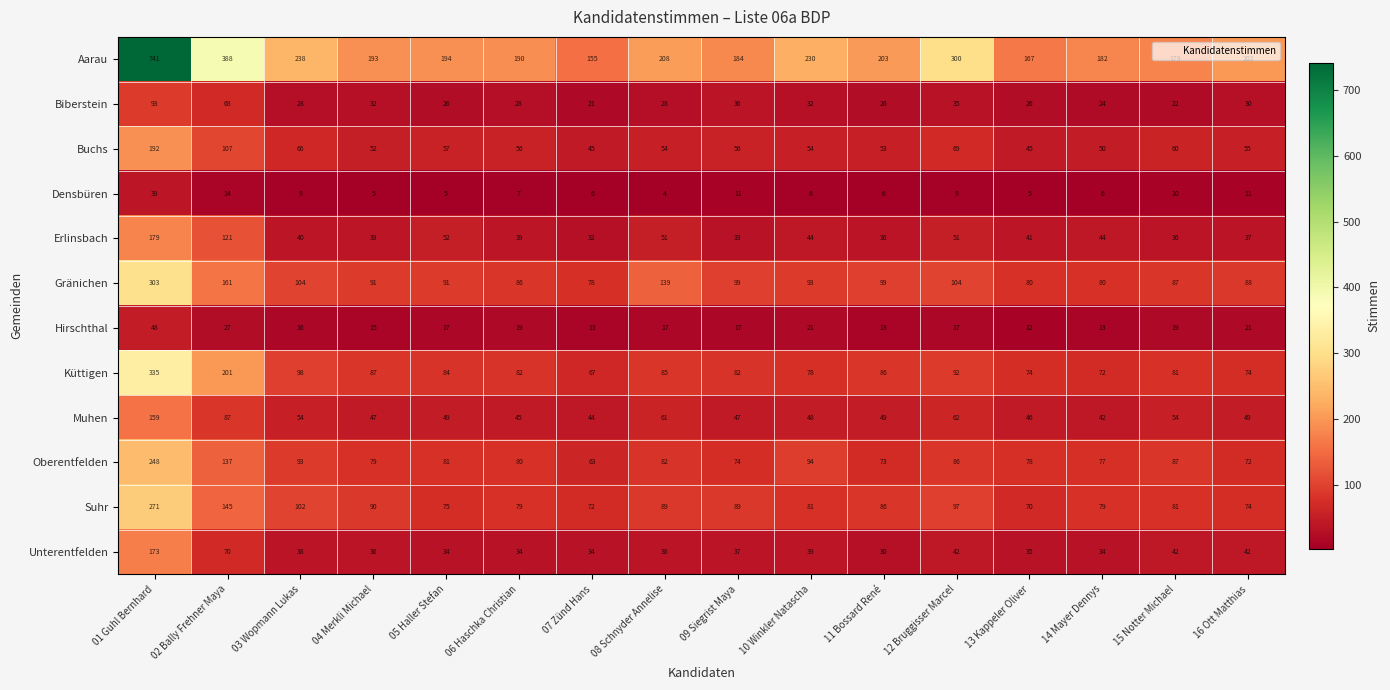

At how many categories does at least one series exceed 597?

1